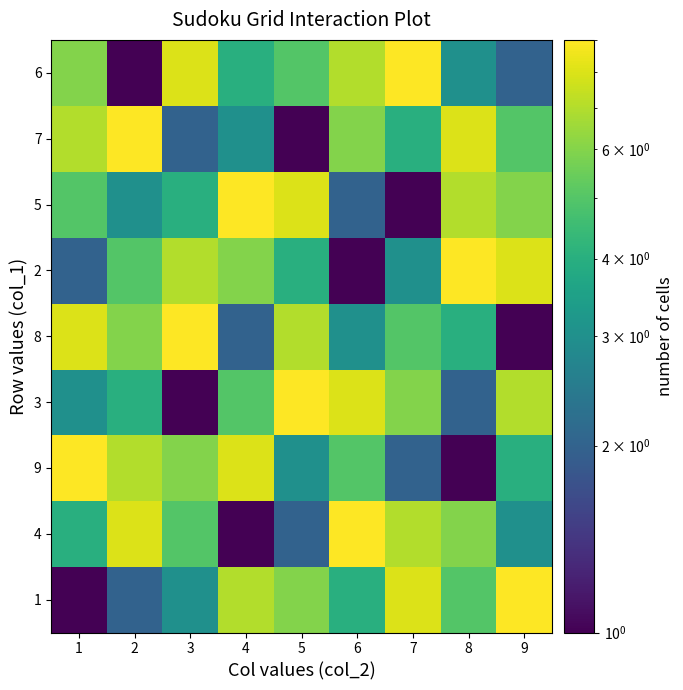

What is the difference between the highest and lowest values at 5?

8